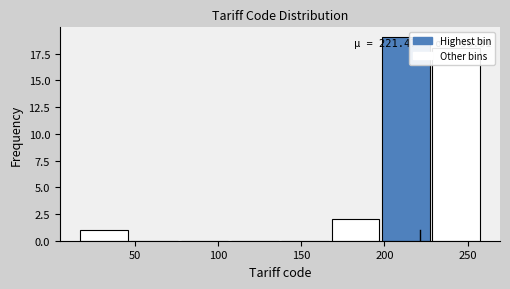

Which range on the x-axis has the tallest bar?

200 to 230